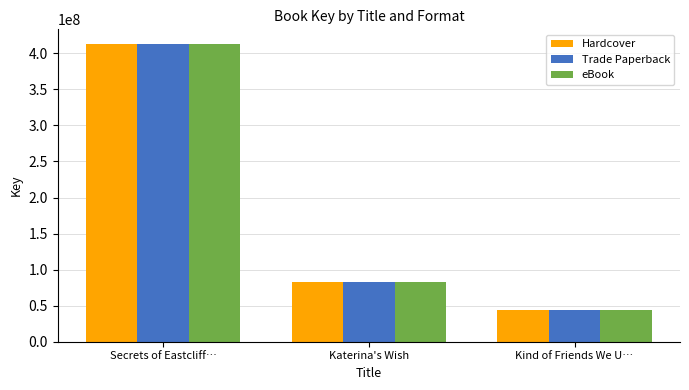

What are all the series names shown in the legend?

Hardcover, Trade Paperback, eBook